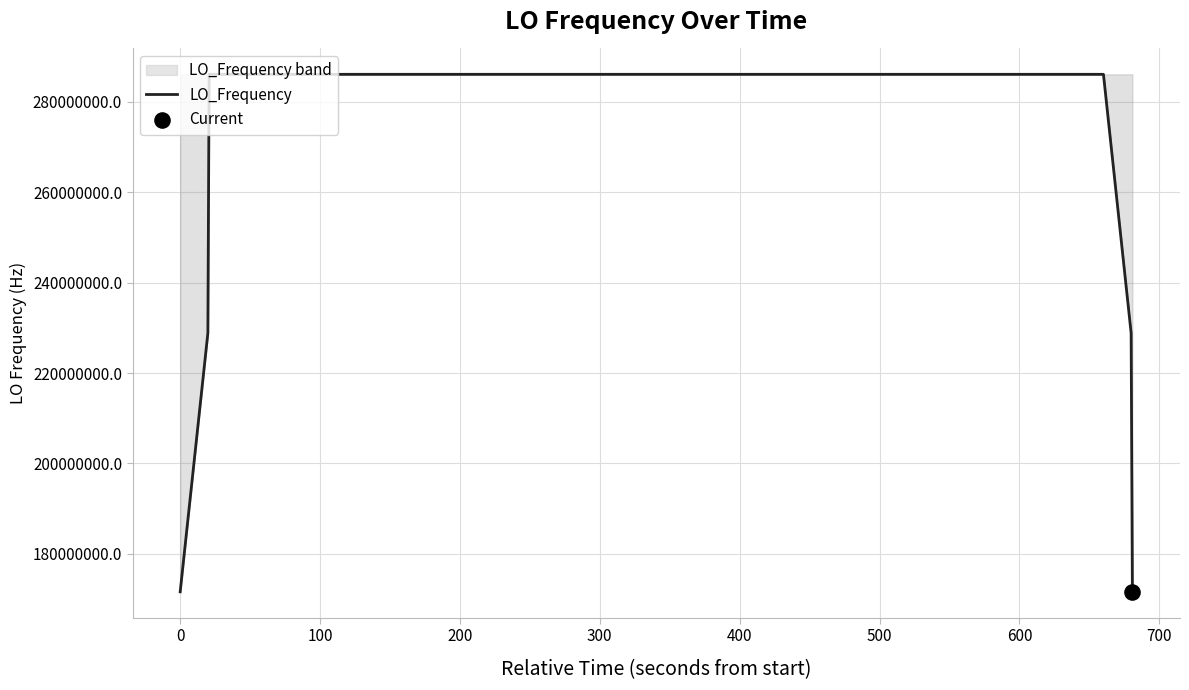

What is the lowest value of the LO_Frequency series?

171628200.1